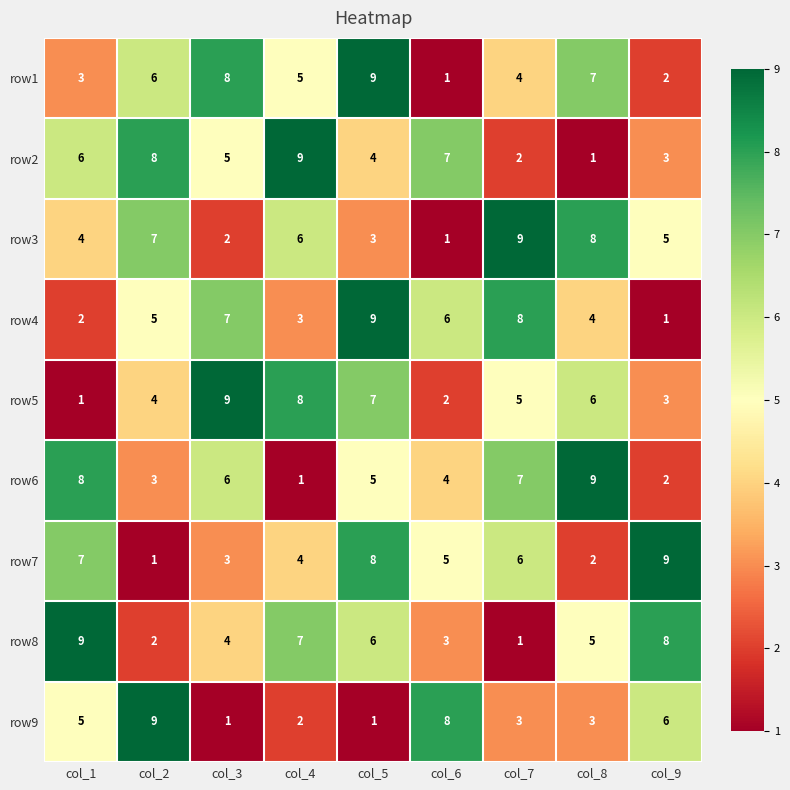

What is the total value across all series at col_9?

39